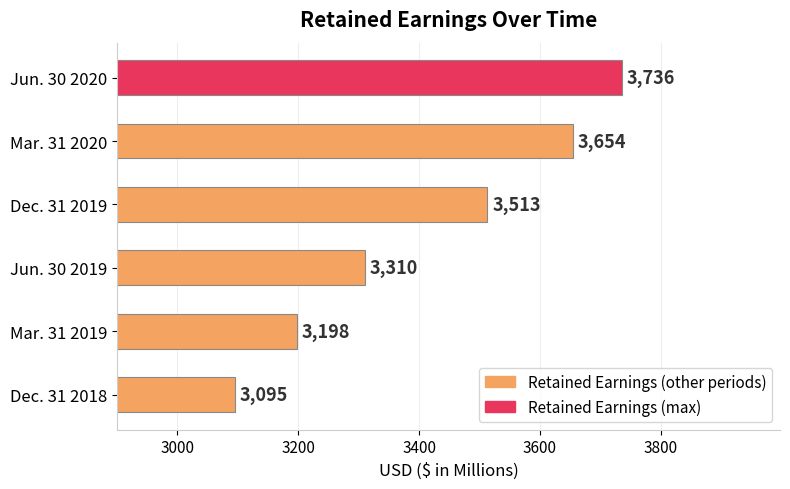

At which label is the value closest to 3415?

Dec. 31 2019